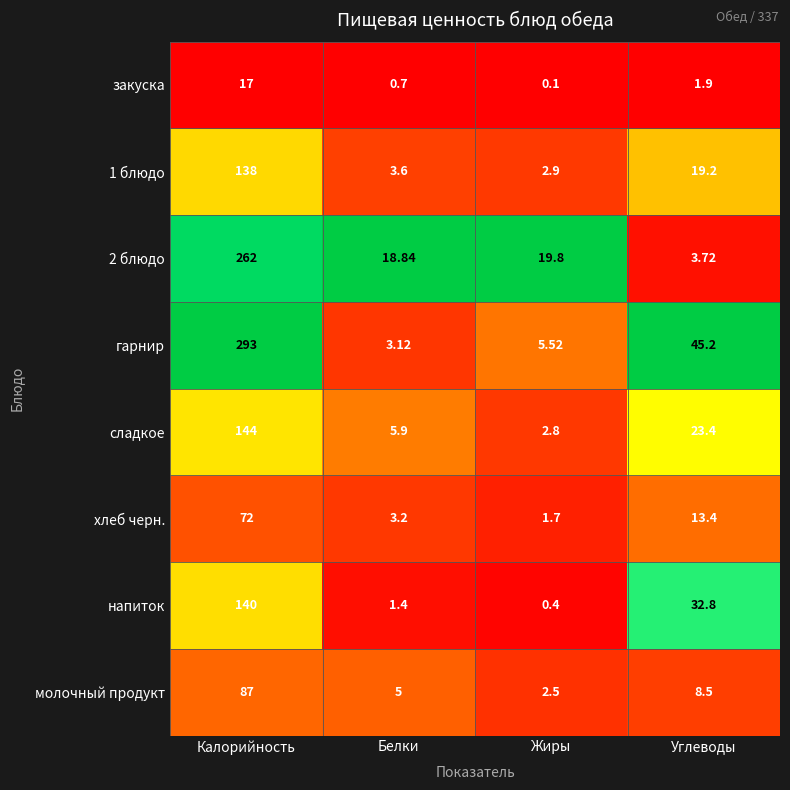

At how many categories does at least one series exceed 0?

4